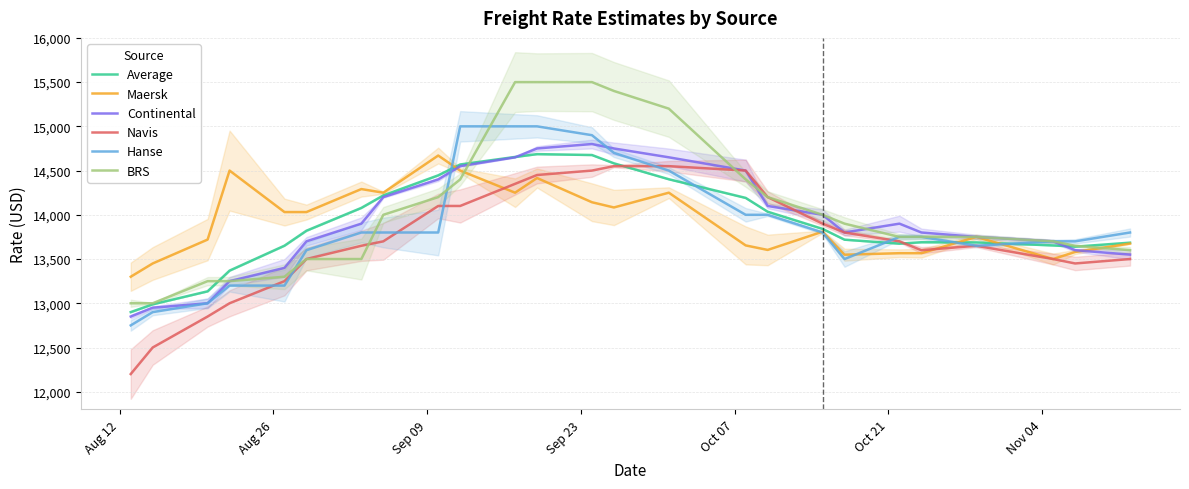

What is the maximum value for Continental?

14800